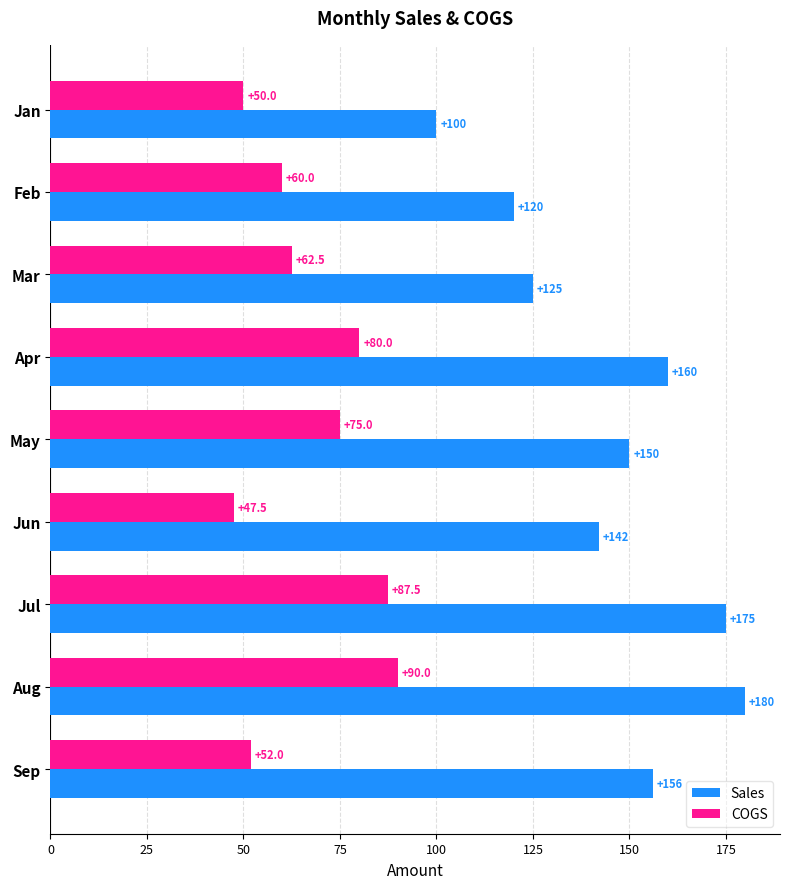

Which series changed the most between May and Jun?

COGS